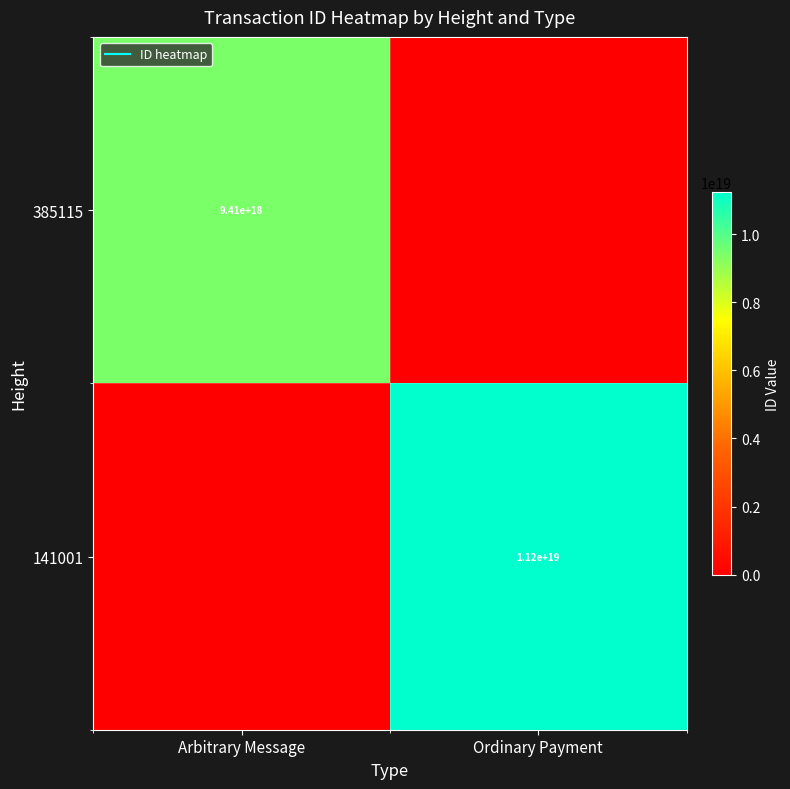

What is the greatest value displayed?

11238596880197949440